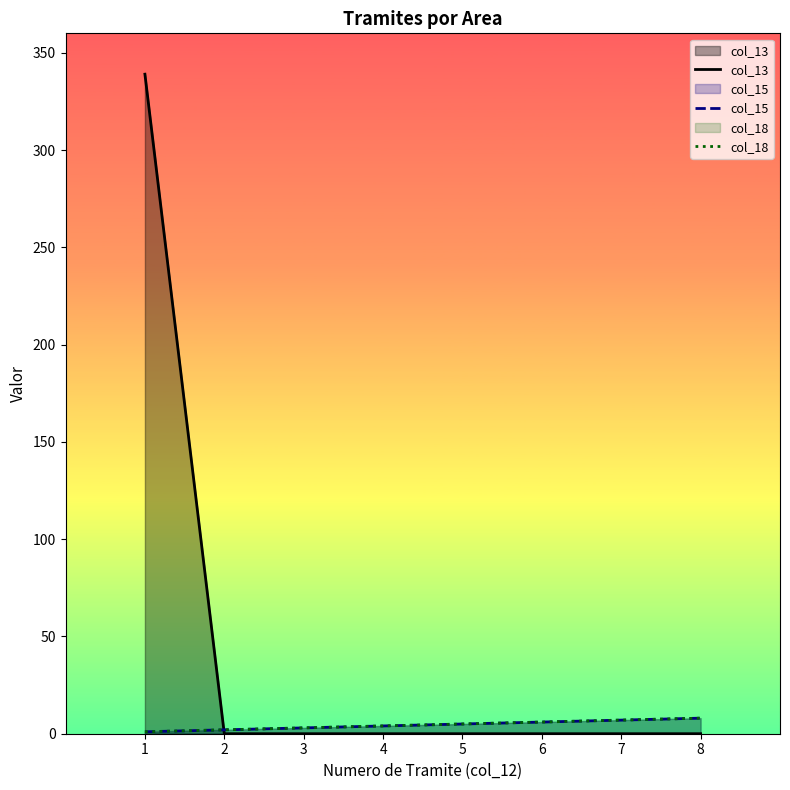

Is the value of col_13 at 8 greater than the value of col_18 at 7?

No